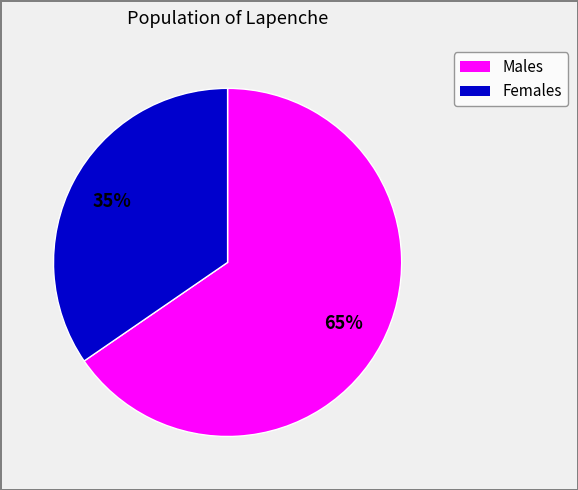

Count the number of slices in the pie.

2